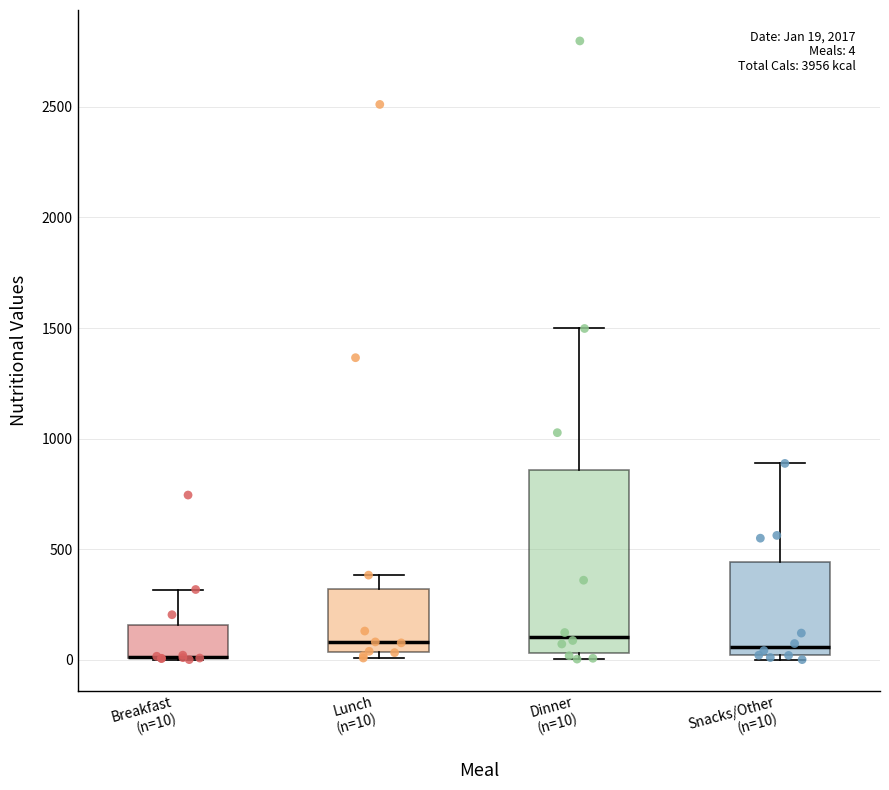

Comparing the boxes themselves (not the whiskers), which one is the tallest?

Dinner (n=10)